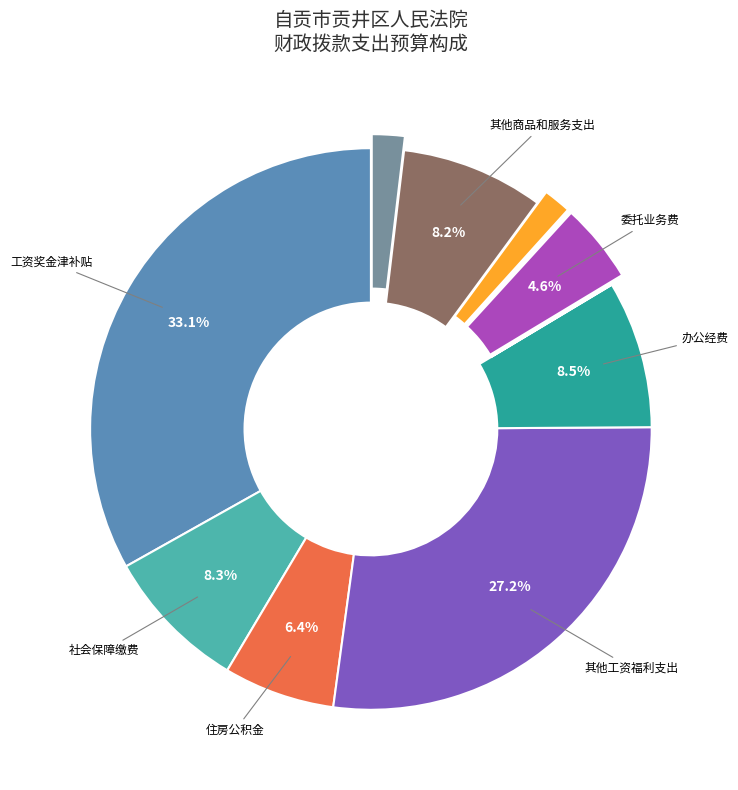

Does any single category account for the majority?

No